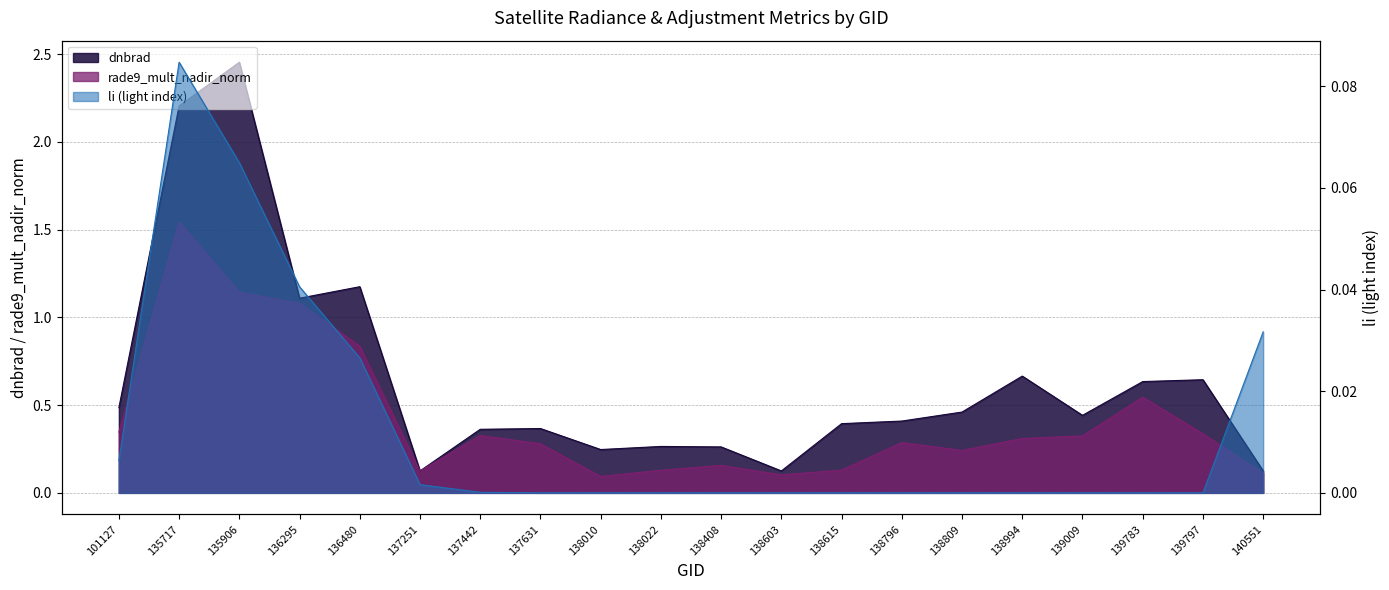

Reading right to left, what are all the values shown in this chart?

dnbrad: 0.1	0.6	0.6	0.4	0.7	0.5	0.4	0.4	0.1	0.3	0.3	0.2	0.4	0.4	0.1	1.2	1.1	2.5	2.2	0.5
rade9_mult_nadir_norm: 0.1	0.3	0.5	0.3	0.3	0.2	0.3	0.1	0.1	0.2	0.1	0.1	0.3	0.3	0.1	0.8	1.1	1.1	1.5	0.3
li: 0.0	0.0	0.0	0.0	0.0	0.0	0.0	0.0	0.0	0.0	0.0	0.0	0.0	0.0	0.0	0.0	0.0	0.1	0.1	0.0